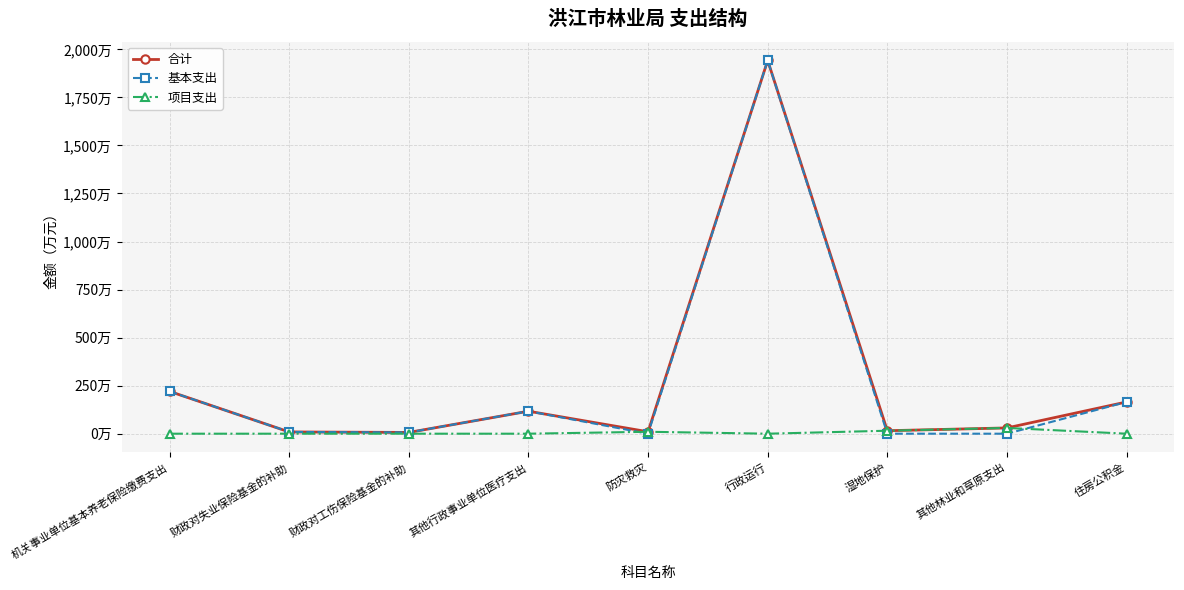

Does the chart have visible grid lines?

Yes